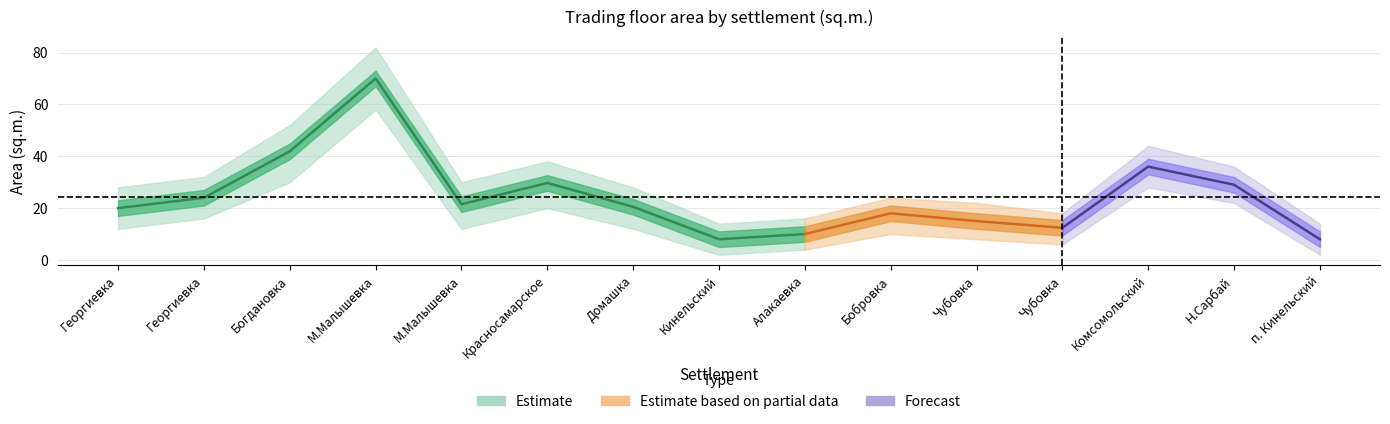

What value does the Estimate series have at Георгиевка?

20.0